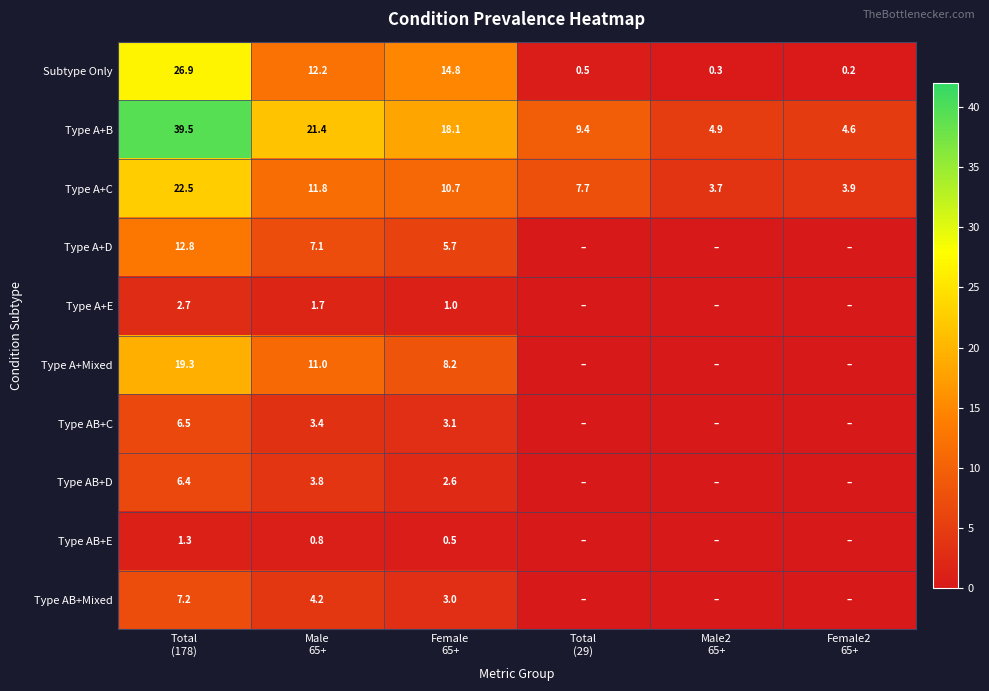

How many distinct data groups are displayed?

10